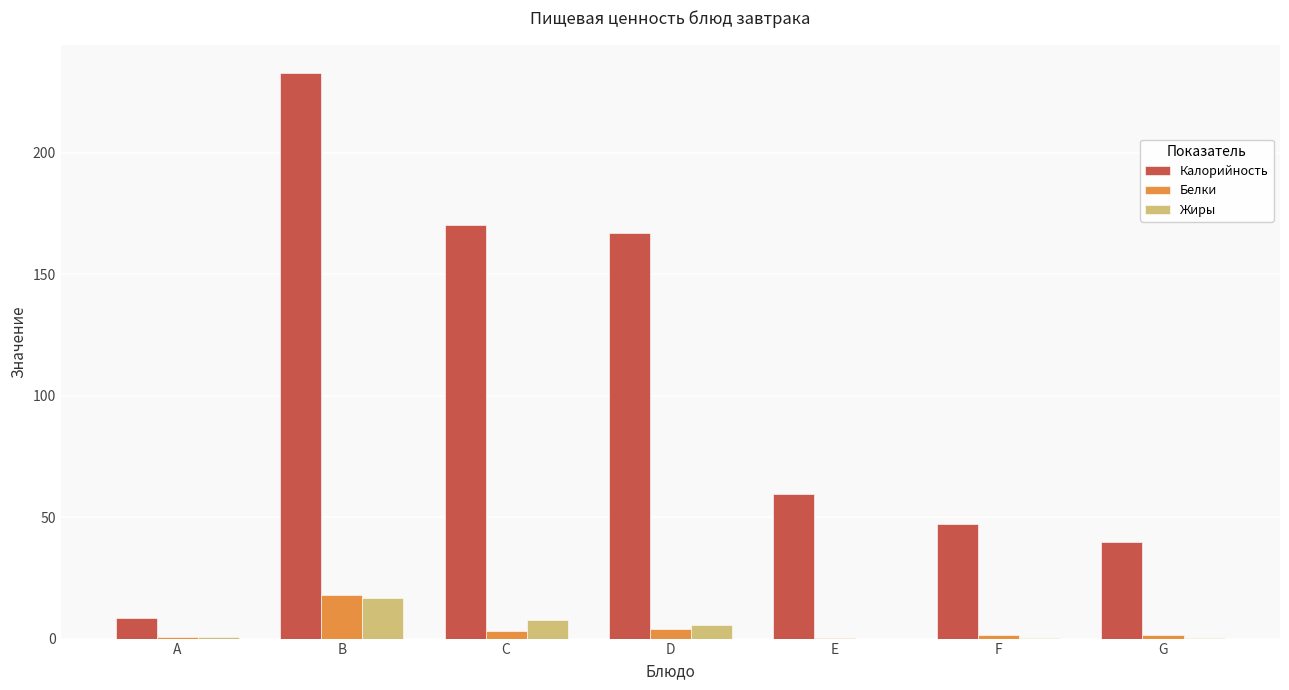

Which series changed the most between C and G?

Калорийность